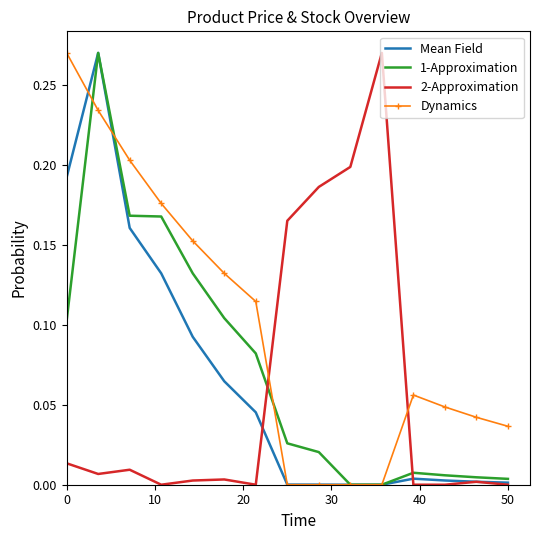

Which series has the largest total across all categories?

Dynamics